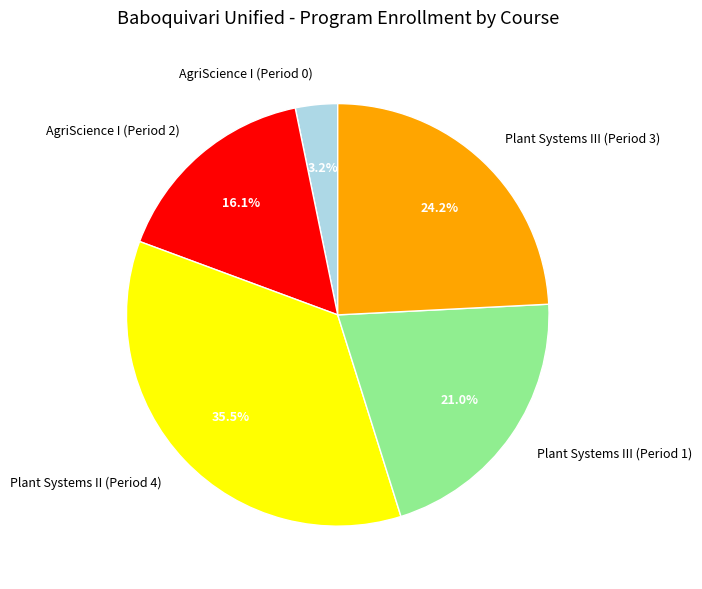

Count the number of slices in the pie.

5